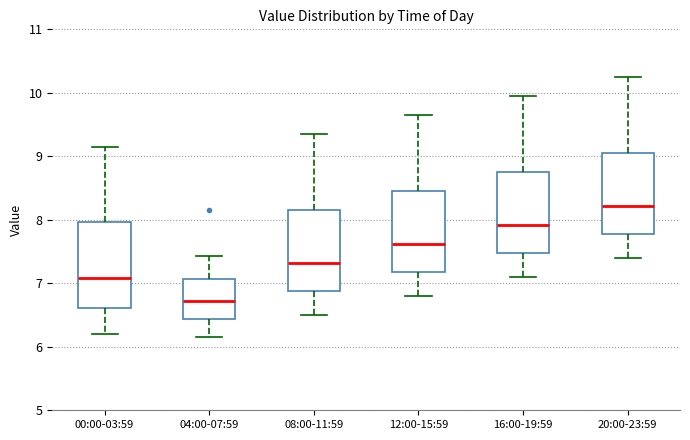

Reading left to right, read every box against the y-axis: the position of its median line, the range the box covers, and the ends of its whiskers. The values are not printed on the chart, so give them approximately, as read against the axis.

00:00-03:59: median 7.1, box 6.6 to 8.0, whiskers 6.2 to 9.2
04:00-07:59: median 6.7, box 6.4 to 7.1, whiskers 6.2 to 7.4
08:00-11:59: median 7.3, box 6.9 to 8.2, whiskers 6.5 to 9.4
12:00-15:59: median 7.6, box 7.2 to 8.5, whiskers 6.8 to 9.7
16:00-19:59: median 7.9, box 7.5 to 8.8, whiskers 7.1 to 10.0
20:00-23:59: median 8.2, box 7.8 to 9.1, whiskers 7.4 to 10.3